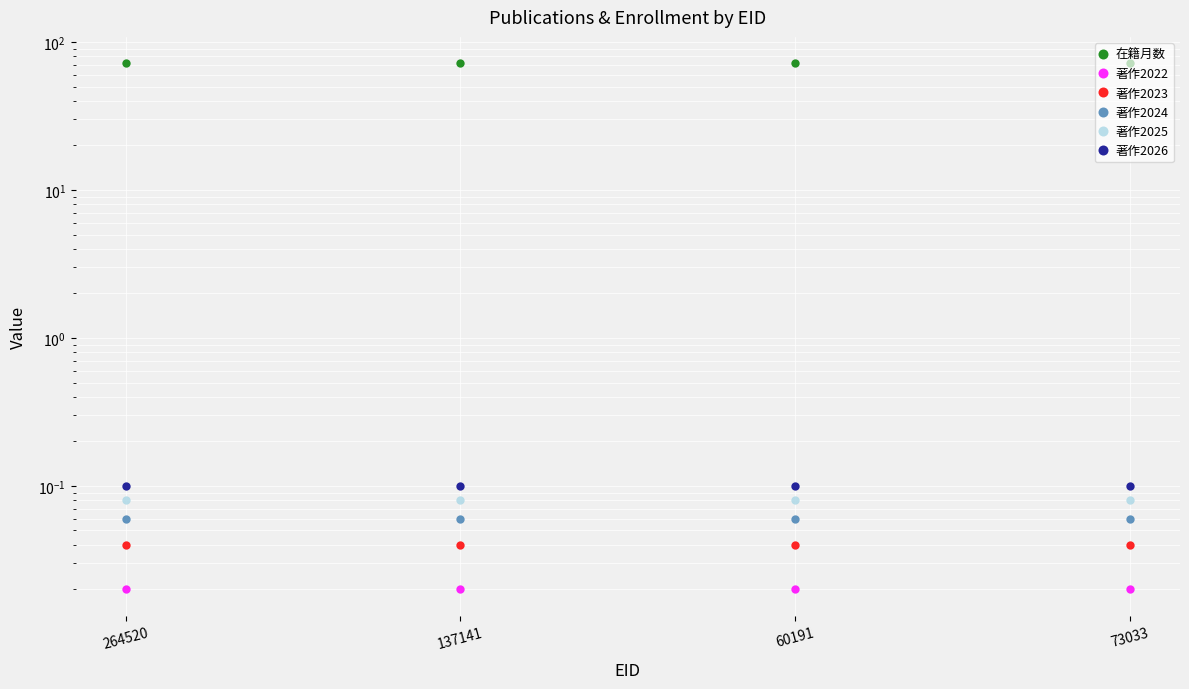

What value does the 著作2026 series have at 264520?

0.1